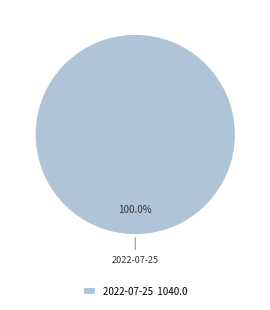

Count the number of slices in the pie.

1